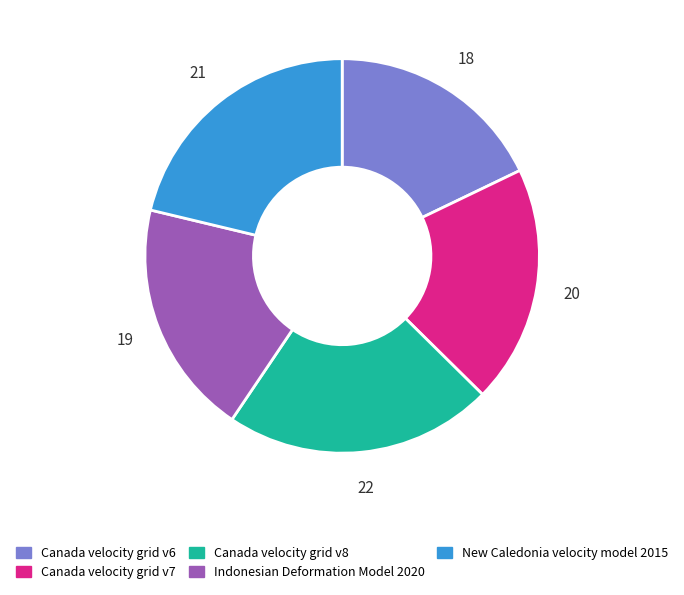

Does Canada velocity grid v6 represent more than half of the total?

No